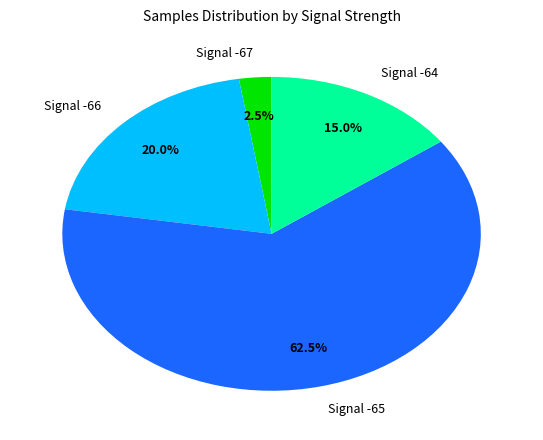

Does any single category account for the majority?

Yes